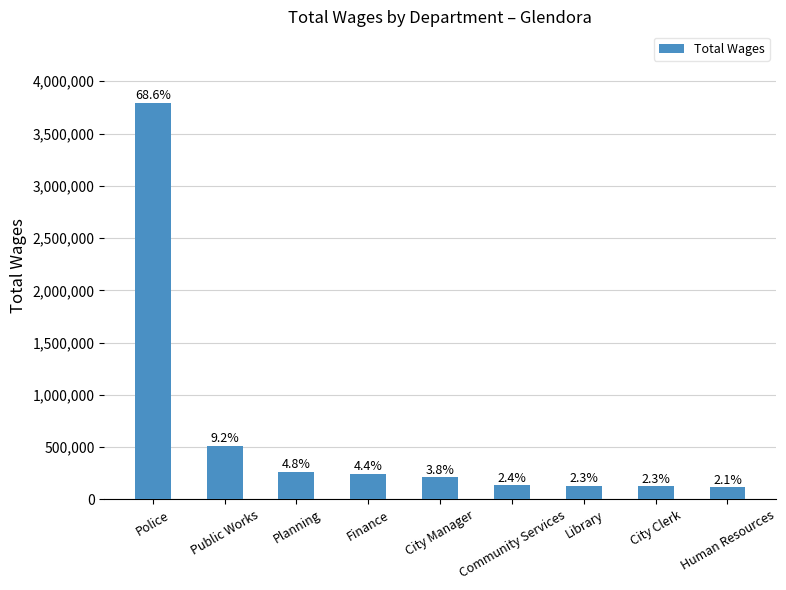

How many bars are there in total?

9